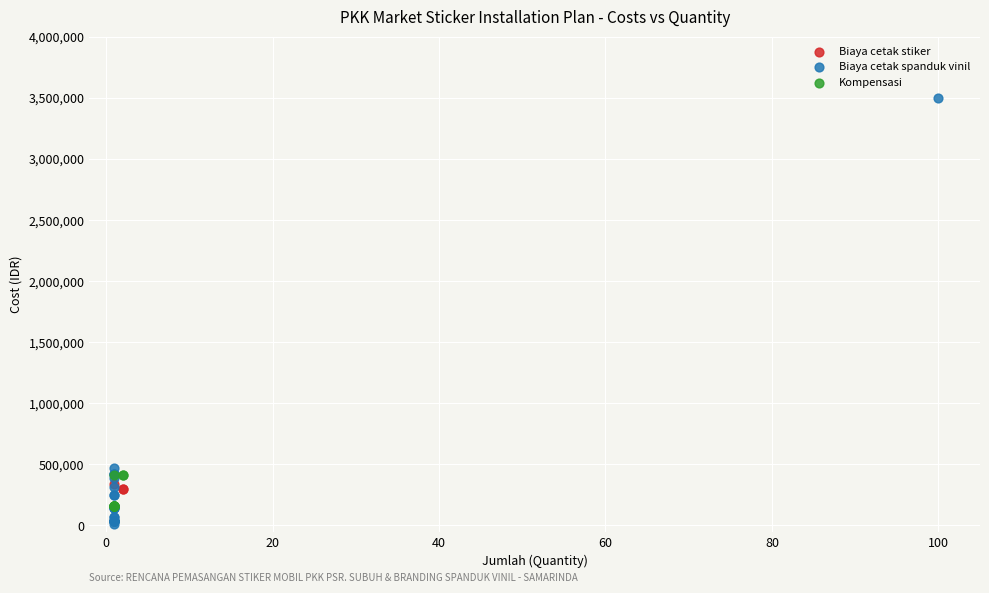

Which series contains the highest Y value?

Biaya cetak spanduk vinil